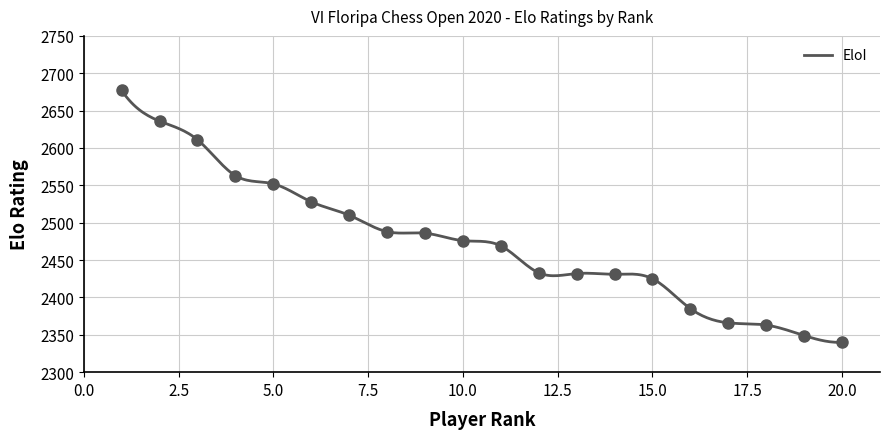

Between 1 and 17, which is larger?

1